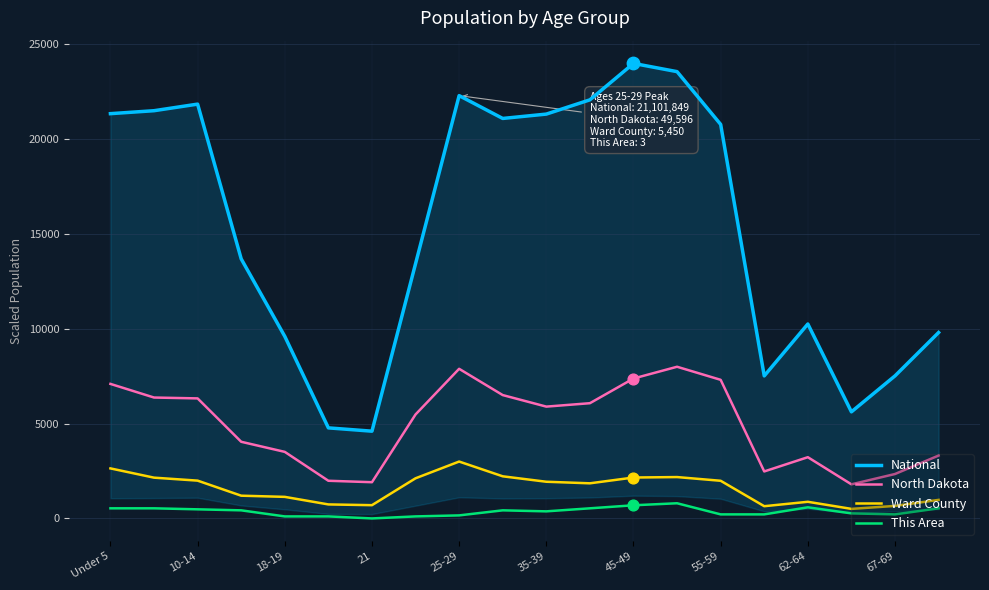

What is the total value across all series at Under 5?

31618.3